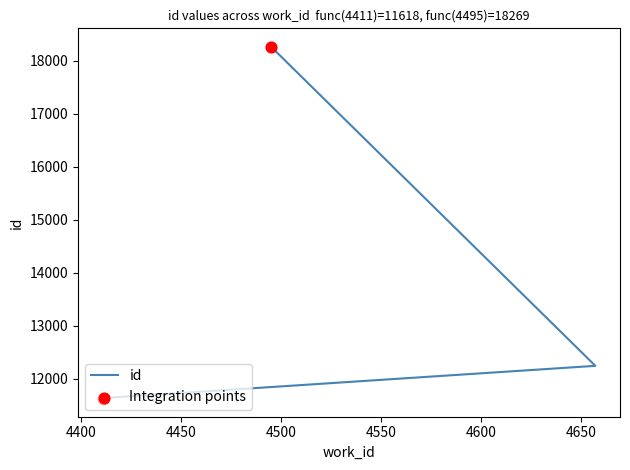

What is the ratio of the value at 4495 to the value at 4411?

1.6